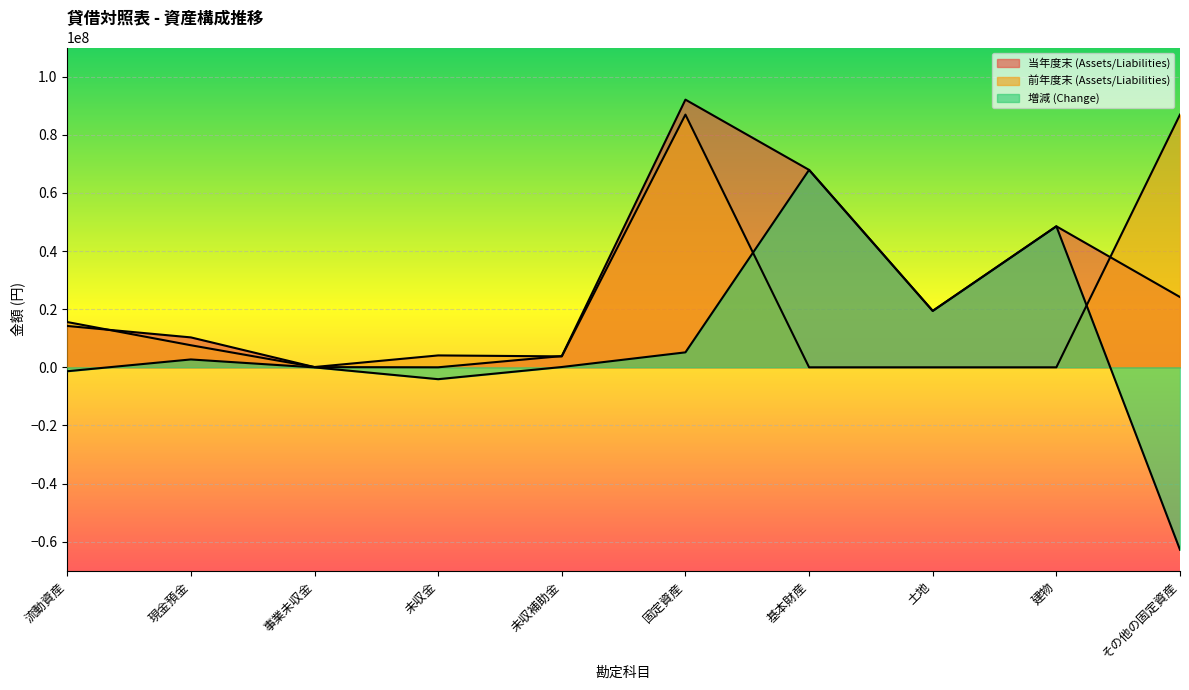

At how many categories does at least one series exceed 9935284?

7